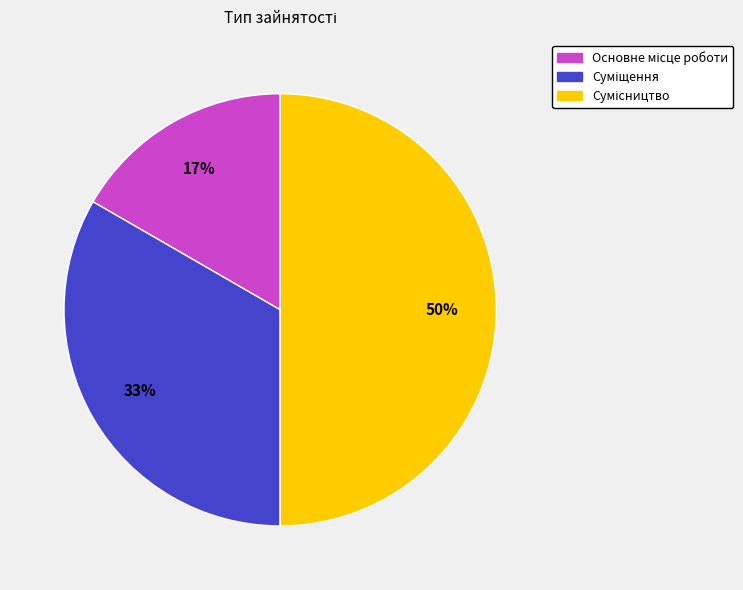

Count the number of slices in the pie.

3